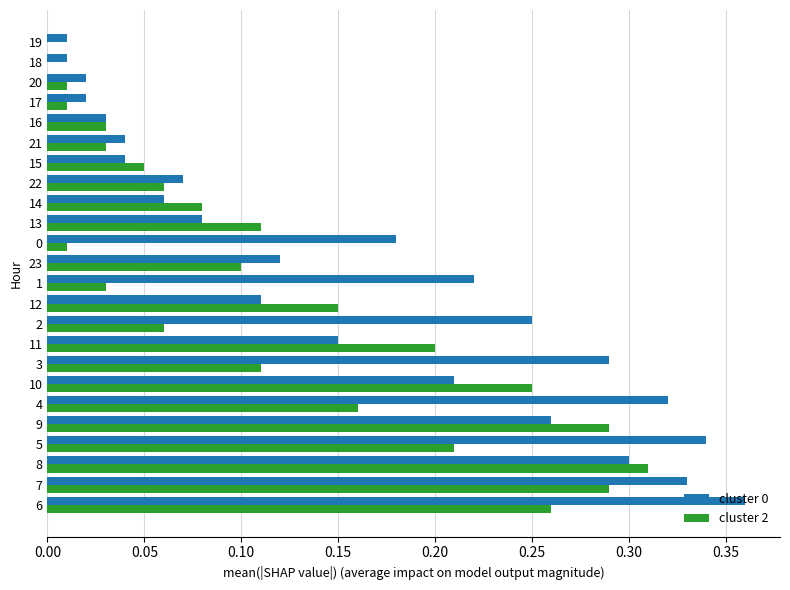

Is it true that cluster 0 equals 0.6 at 5?

False